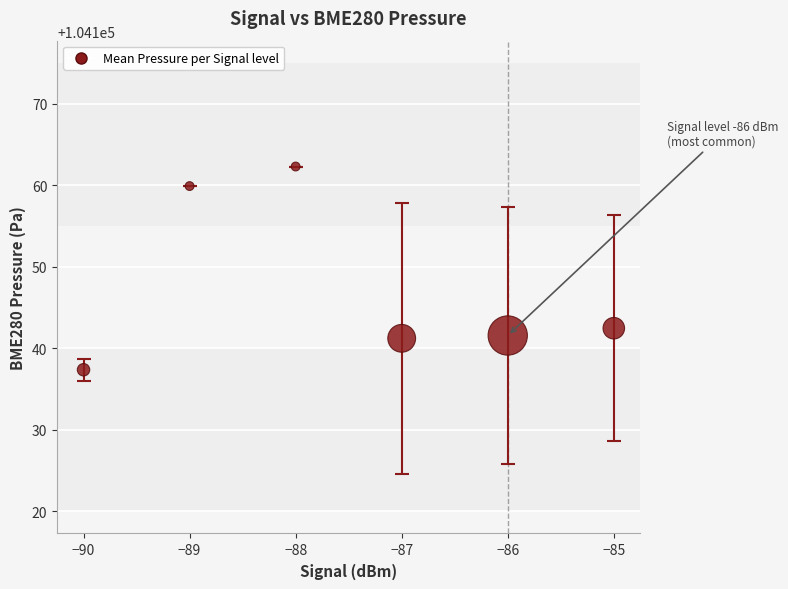

What Y value in the scatter plot is closest to 104149?

104142.5